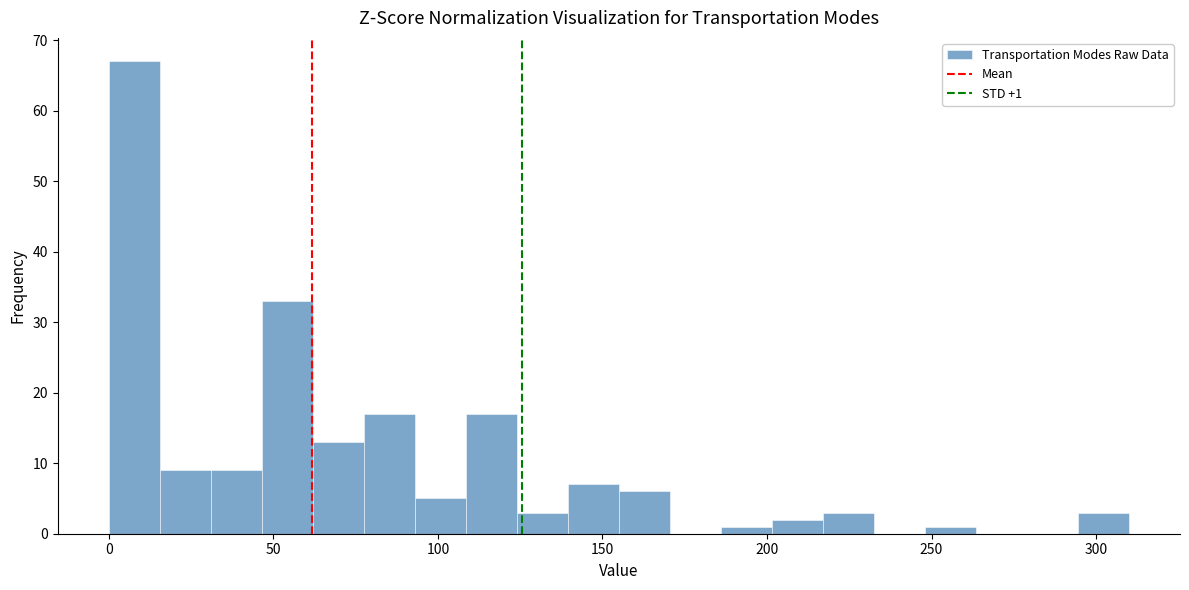

Read against the x-axis, roughly where is the centre of the tallest bar?

10